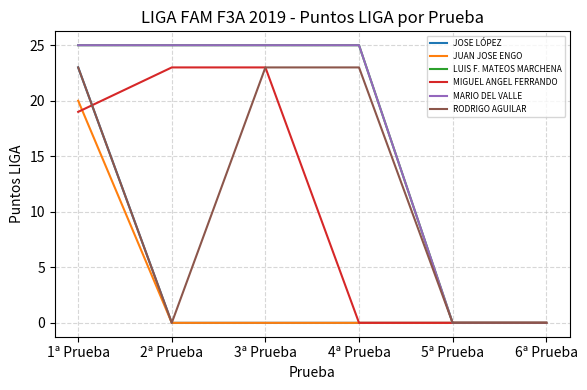

The RODRIGO AGUILAR series shows 40 at 4ª Prueba. True or false?

False